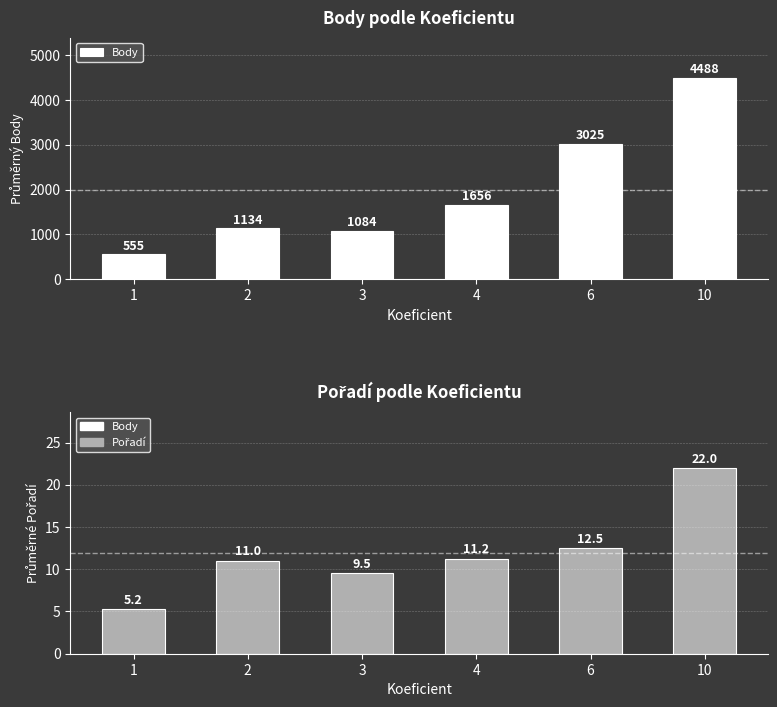

List the series in order of their overall mean, highest first.

Body, Pořadí